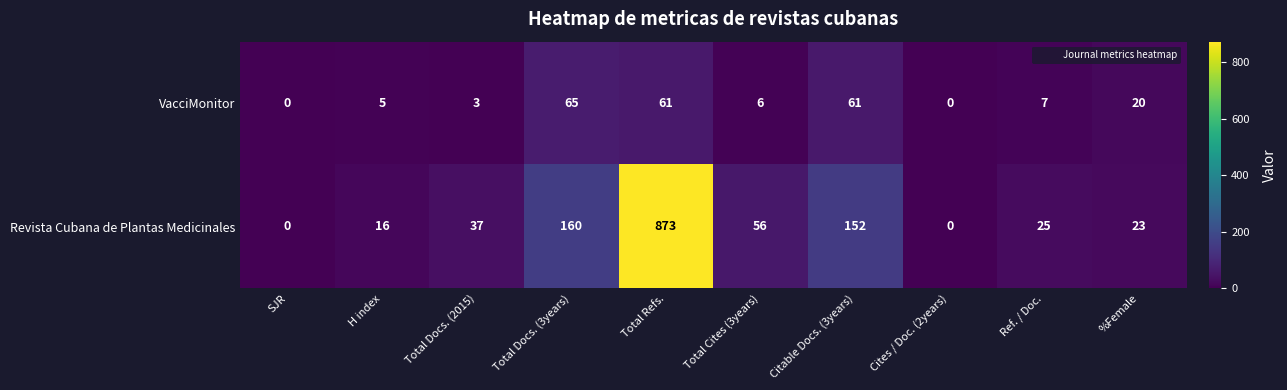

What is the spread (max minus min) of values at Total Refs.?

812